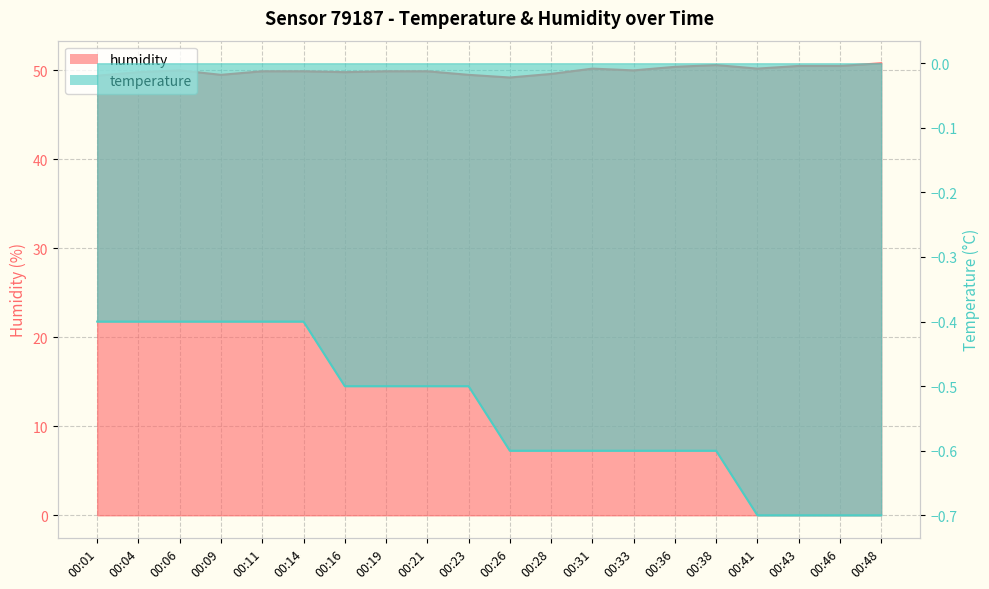

List the series in order of their overall mean, lowest first.

temperature, humidity